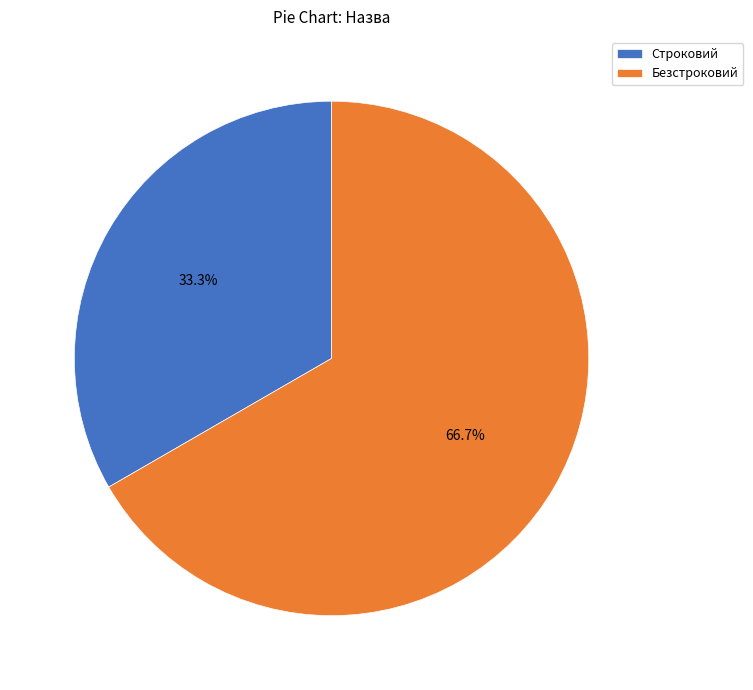

To the nearest percent, what is the combined percentage of Строковий and Безстроковий?

100%